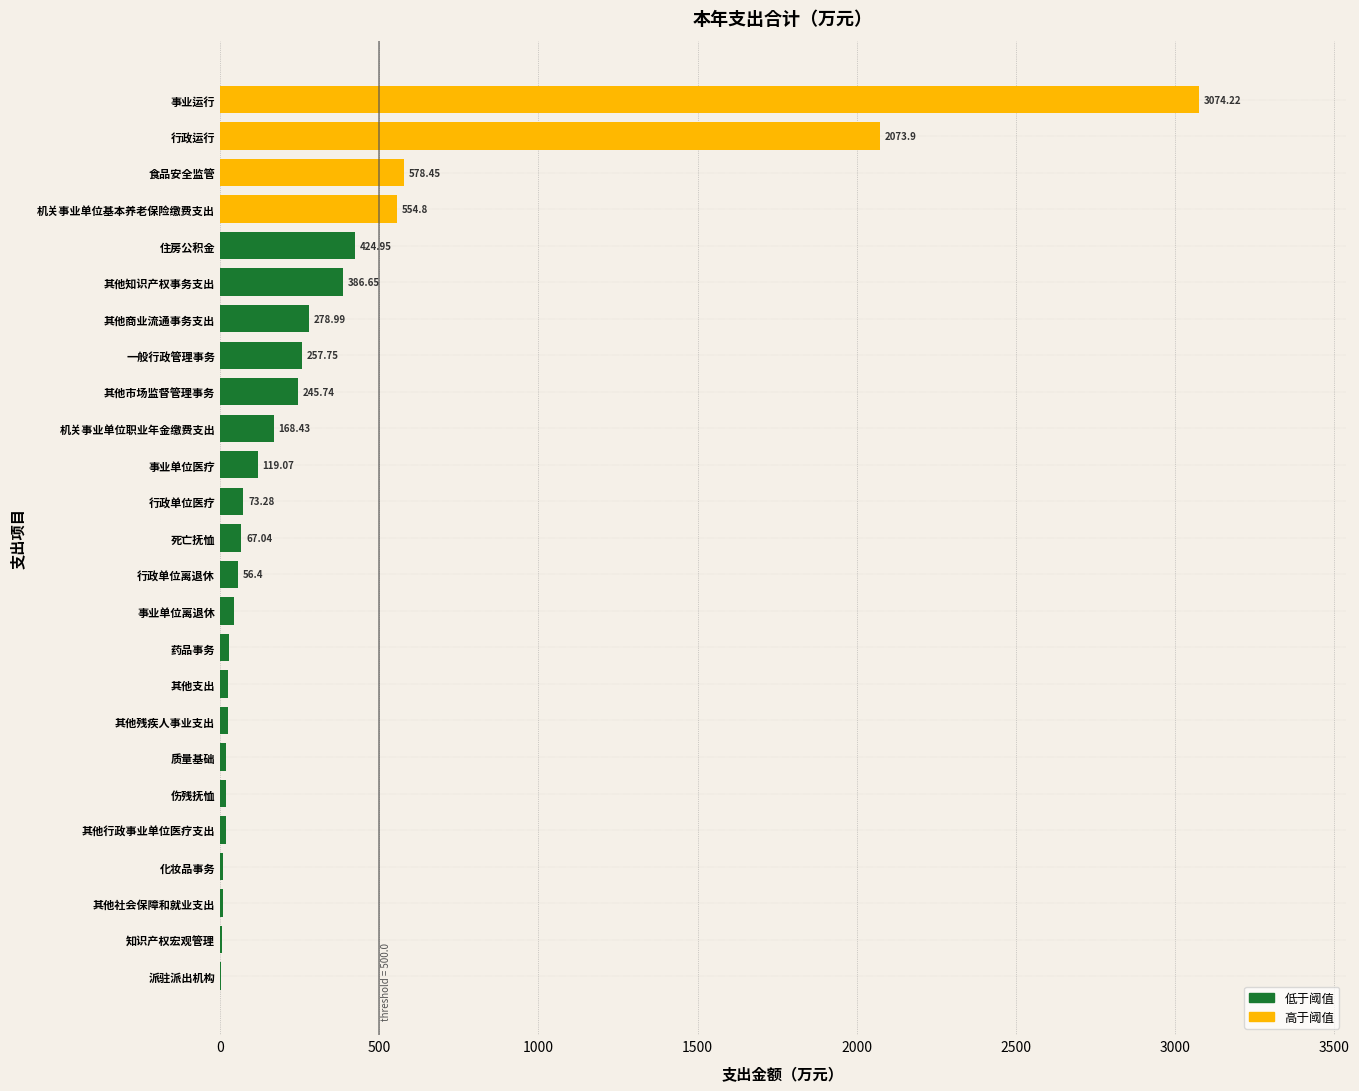

Are the bars horizontal?

Yes